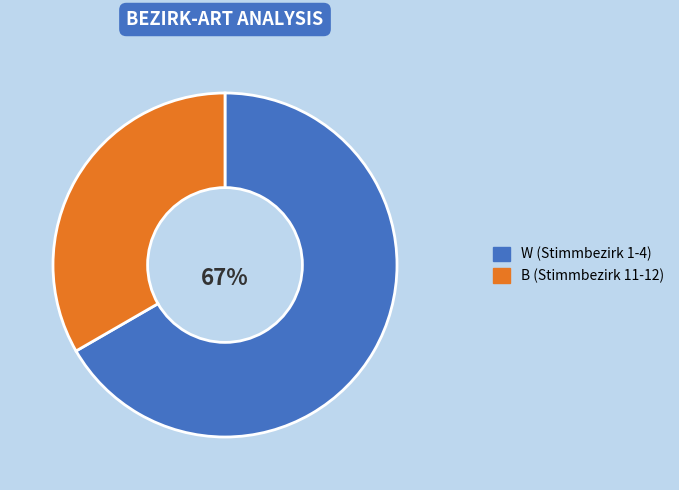

Rank the categories by value from lowest to highest.

B (Stimmbezirk 11-12), W (Stimmbezirk 1-4)